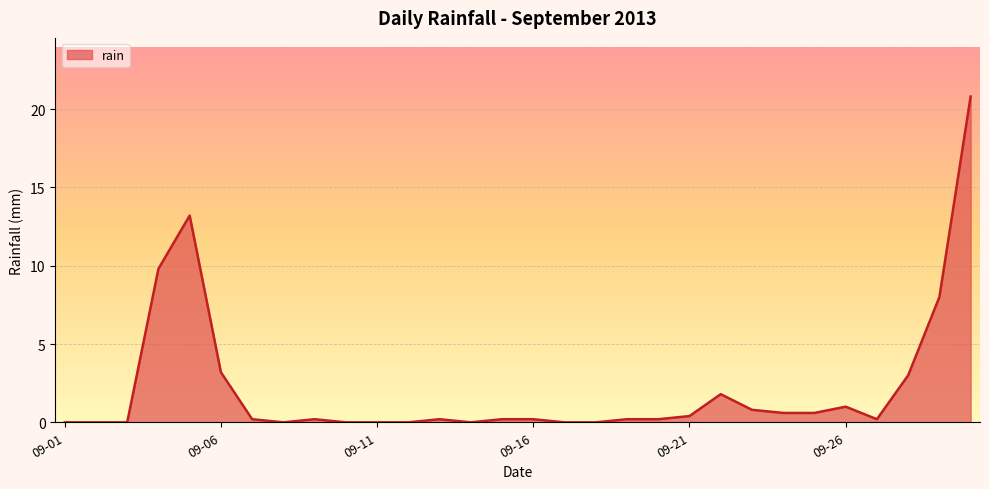

What is the difference between the maximum and minimum values?

20.8